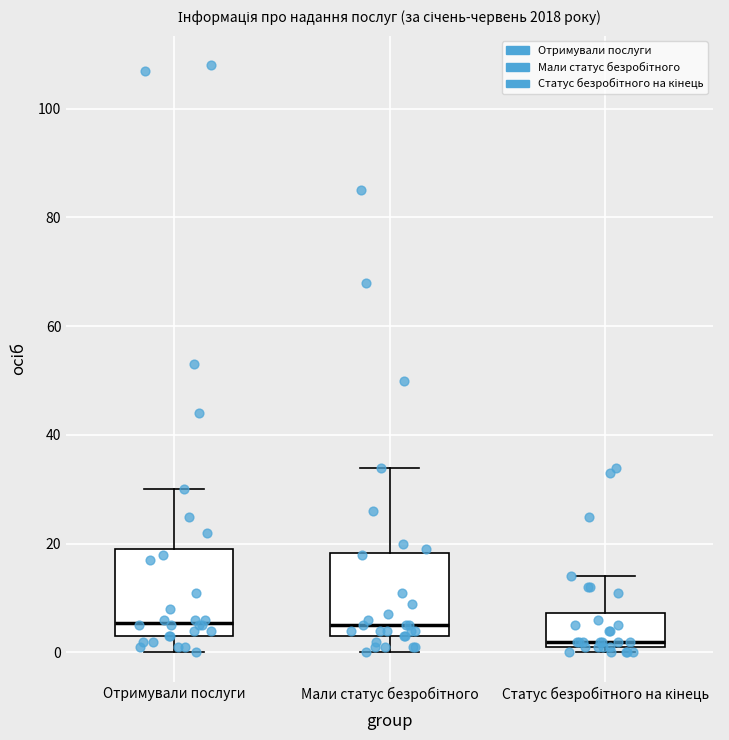

Where does the upper whisker of the box for Мали статус безробітного end on the y-axis? The values are not printed on the chart, so give them approximately, as read against the axis.

34